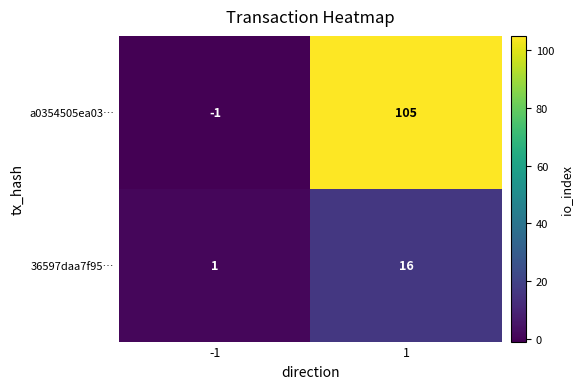

At how many categories does at least one series exceed 6?

1